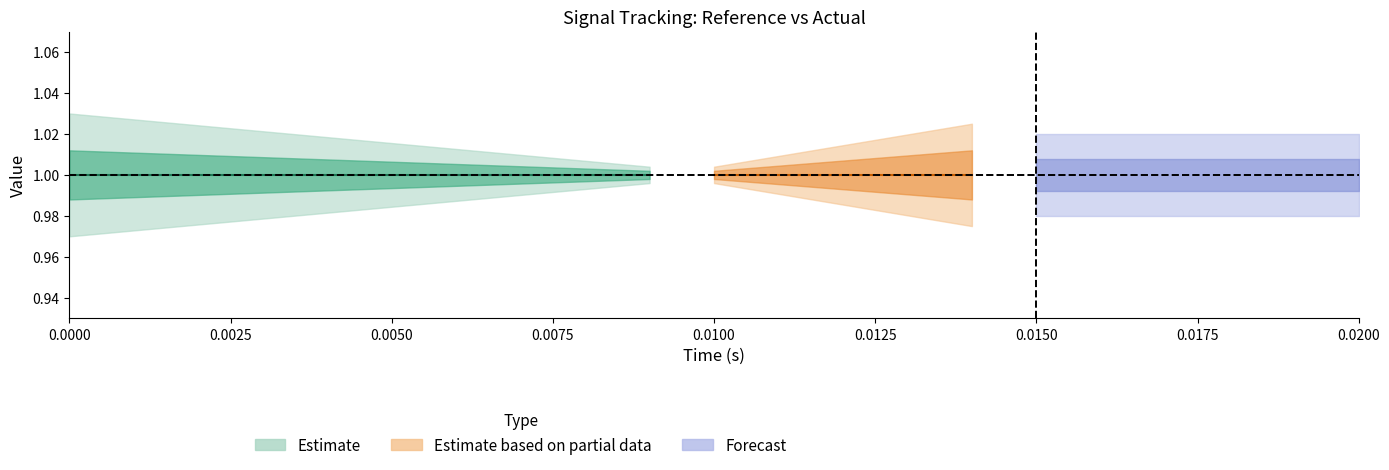

The value of low at 12 is 0.3. True or false?

False